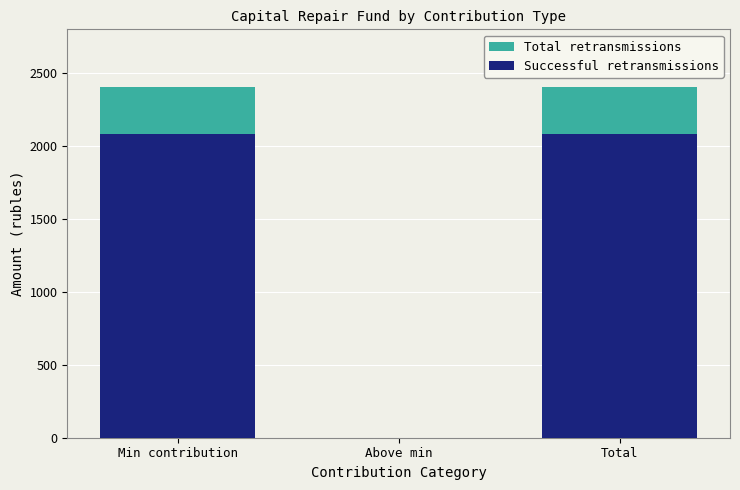

At which category does the chart reach its minimum across all series?

Above min